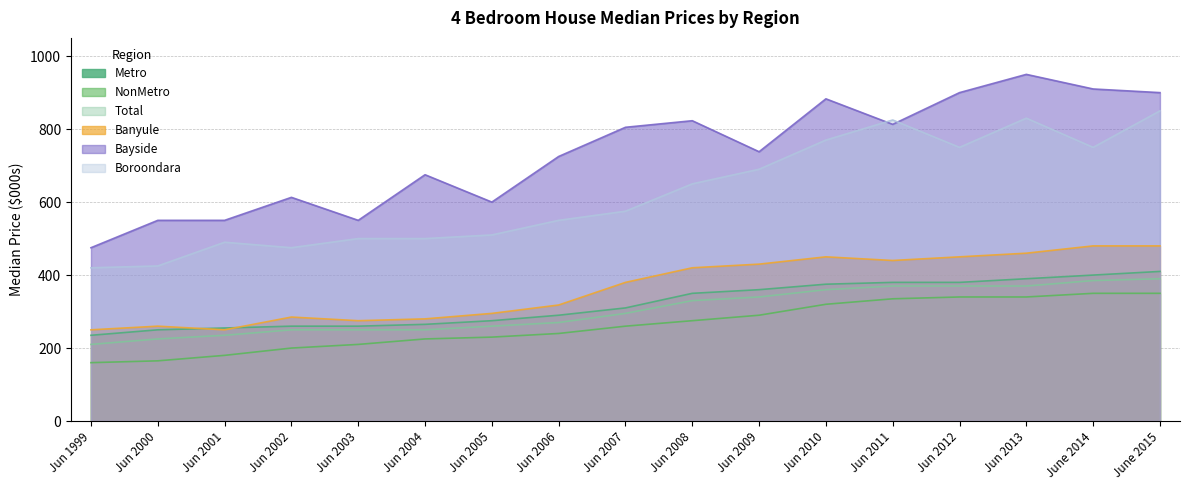

The value of Metro at Jun 2000 is 150. True or false?

False